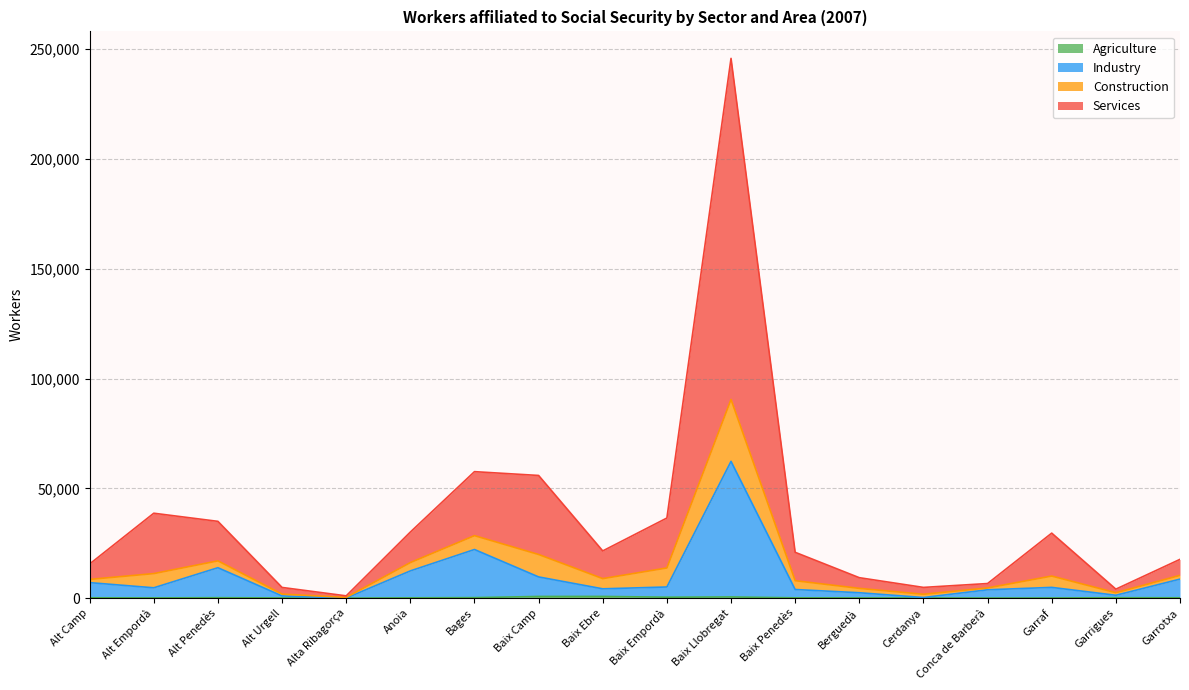

What is the lowest value of the Services series?

1045